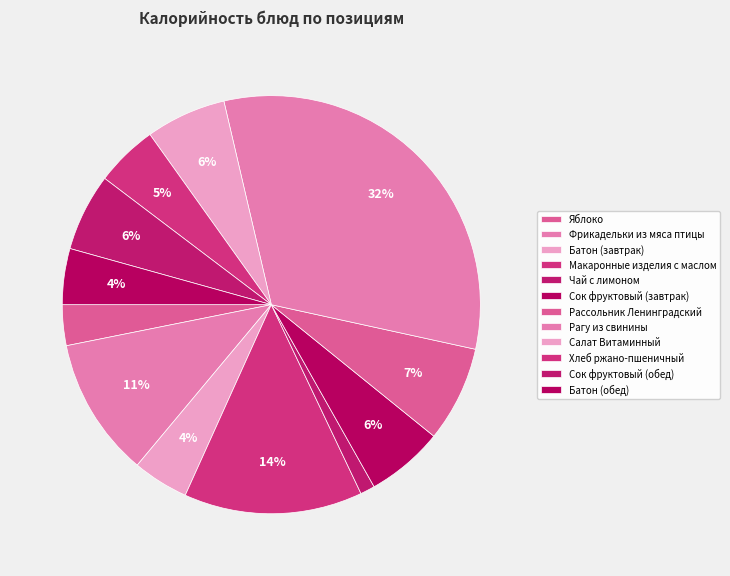

Which slice is the largest?

Рагу из свинины